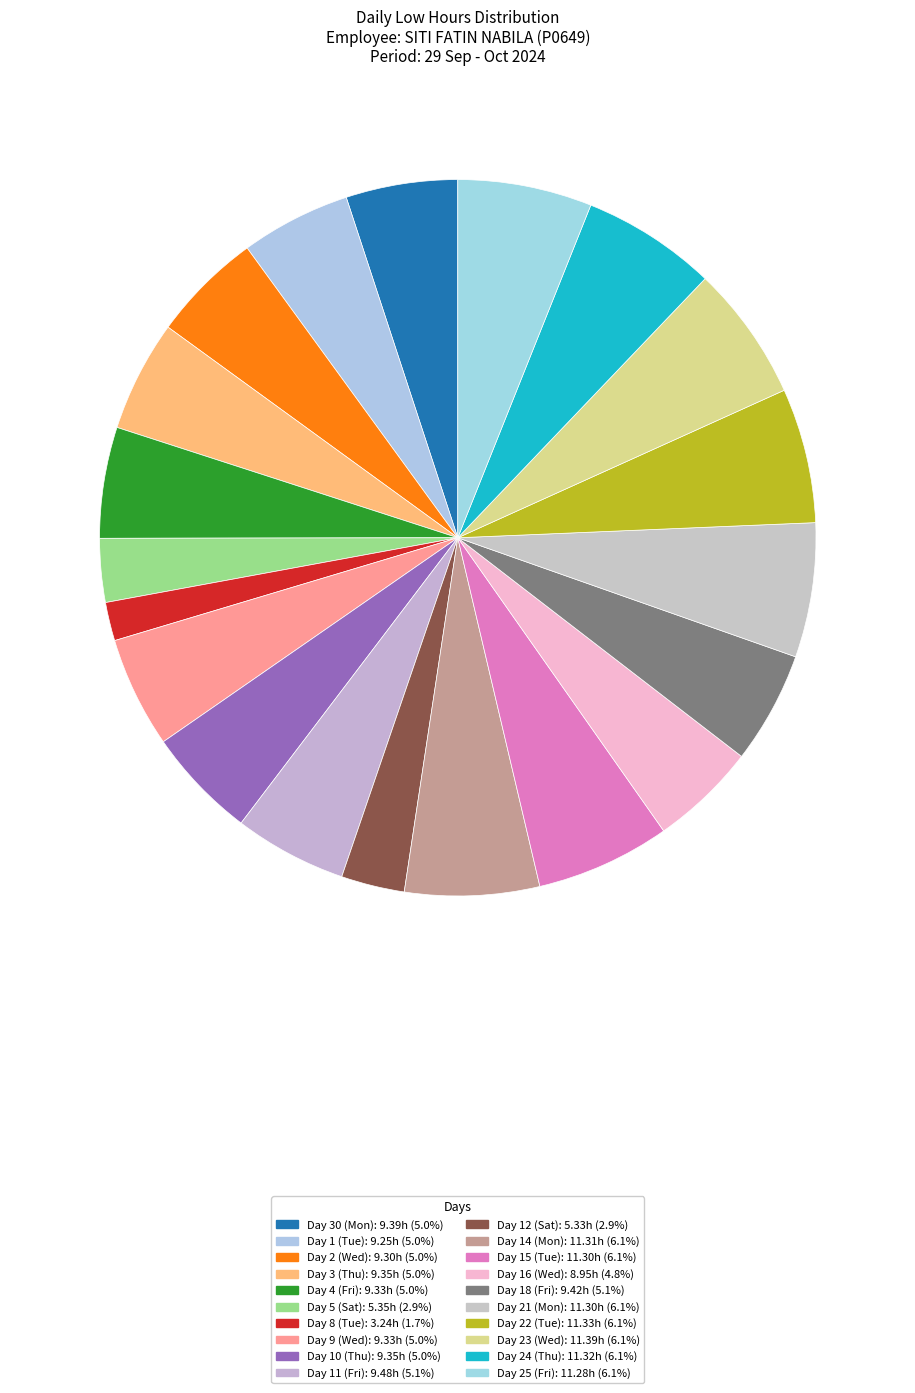

To the nearest percent, what is the average slice percentage?

5%